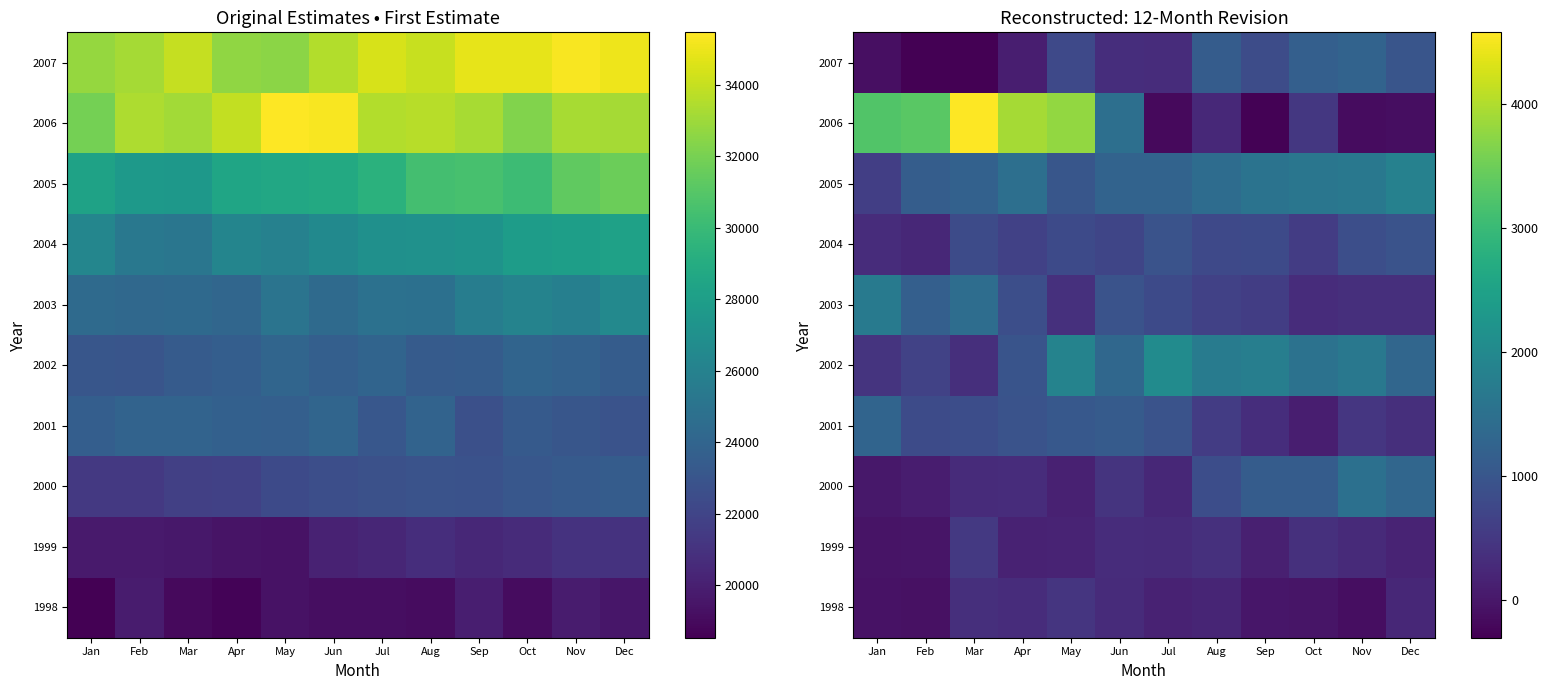

Which has a higher value, Apr or Sep?

Apr